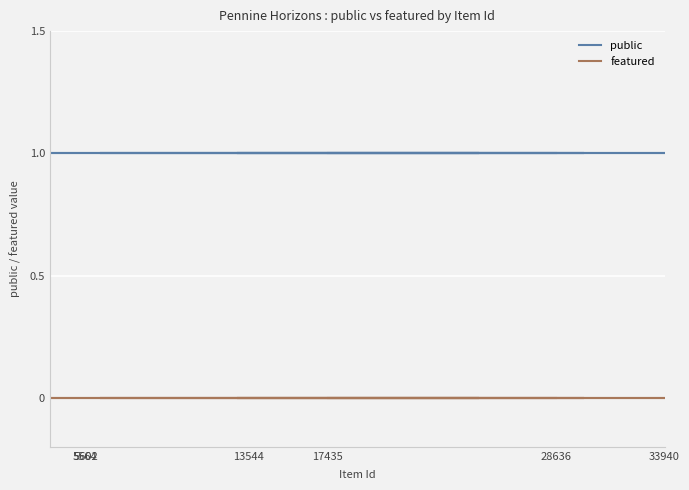

True or false: public and featured intersect in this chart.

False